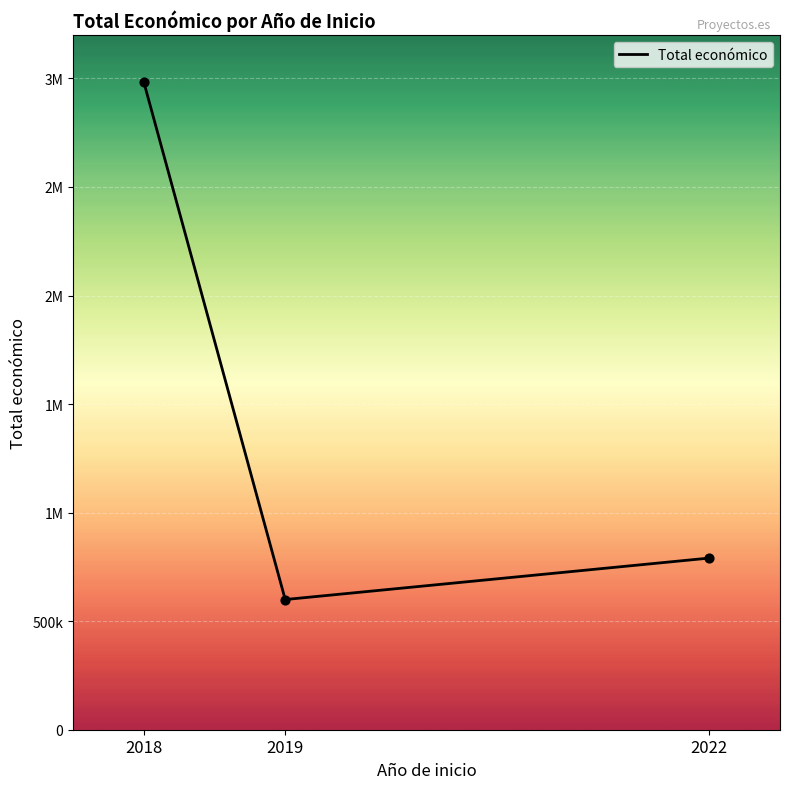

Is this an area chart (filled region under the line)?

No